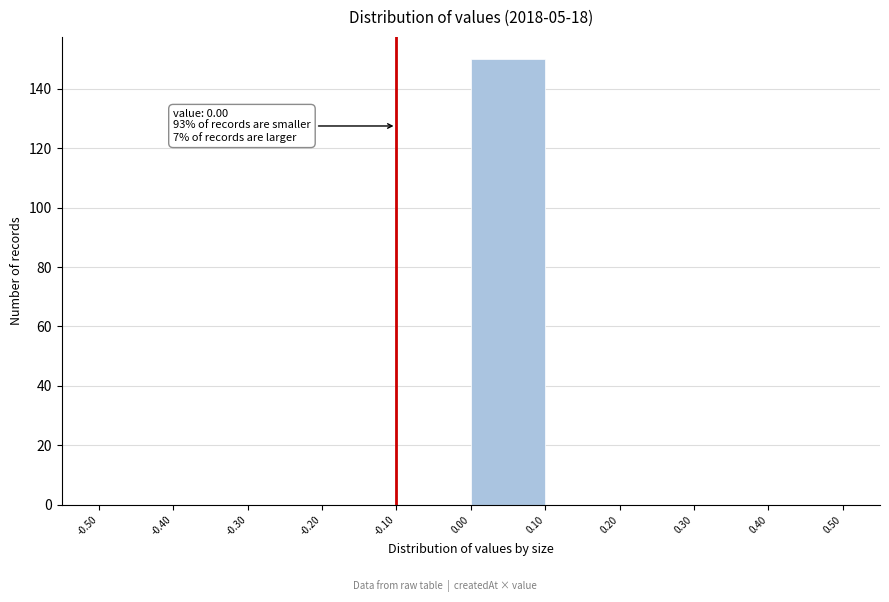

Over which range of the x-axis is the bar tallest?

0.00 to 0.10